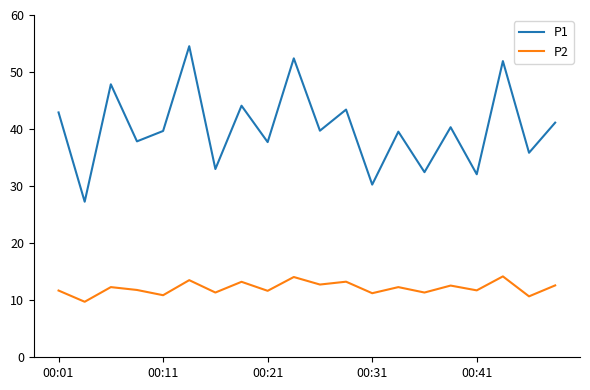

Rank the series by their average value, from lowest to highest.

P2, P1